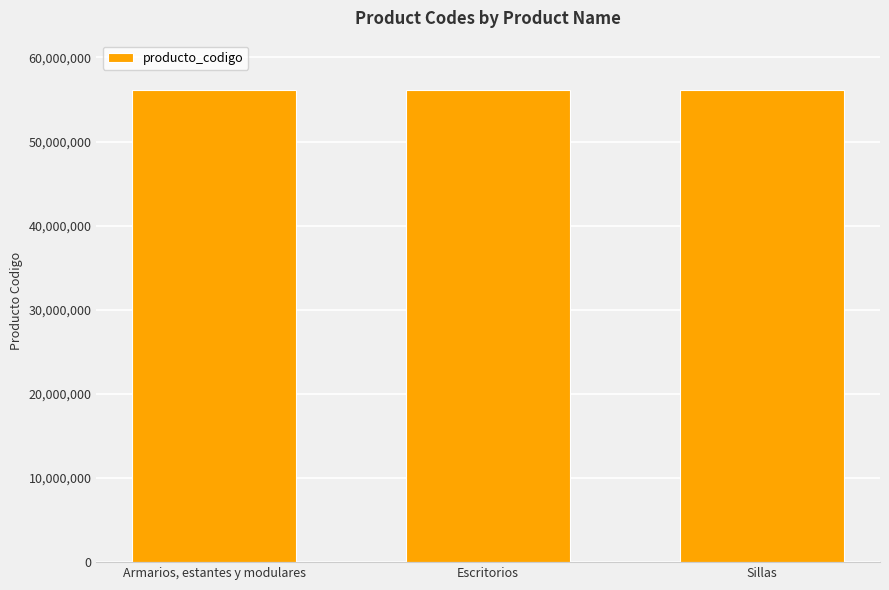

What is the change in value from Escritorios to Sillas?

-199